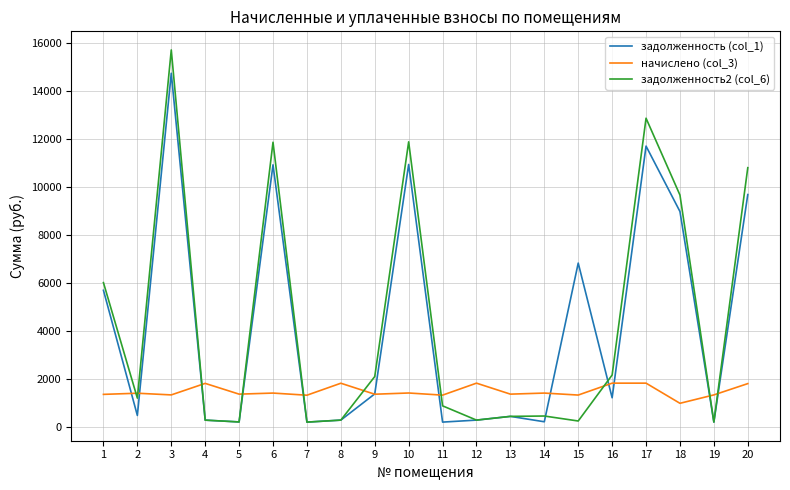

Where is задолженность (col_1) nearest to the value 7492?

15